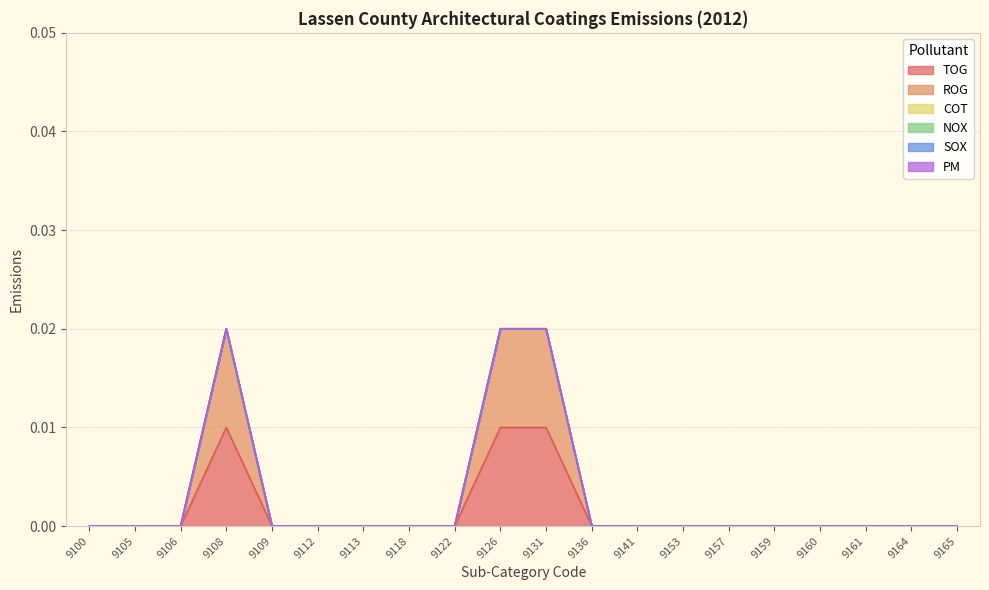

Does the chart display data point markers on the line(s)?

No